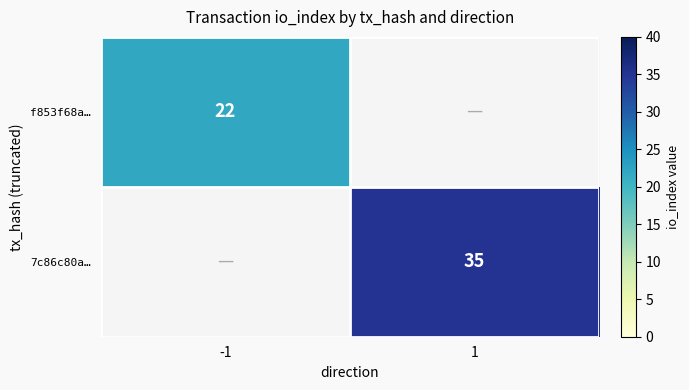

The 7c86c80a… series shows 35 at 1. True or false?

True